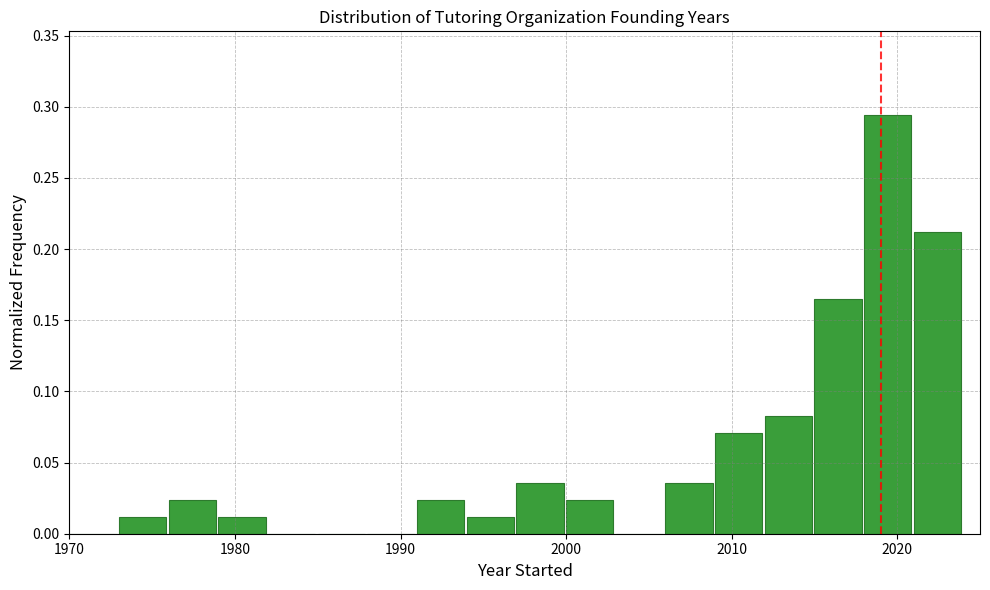

Around what value on the x-axis is the tallest bar? Give the approximate position of its centre, as read against the axis.

2019